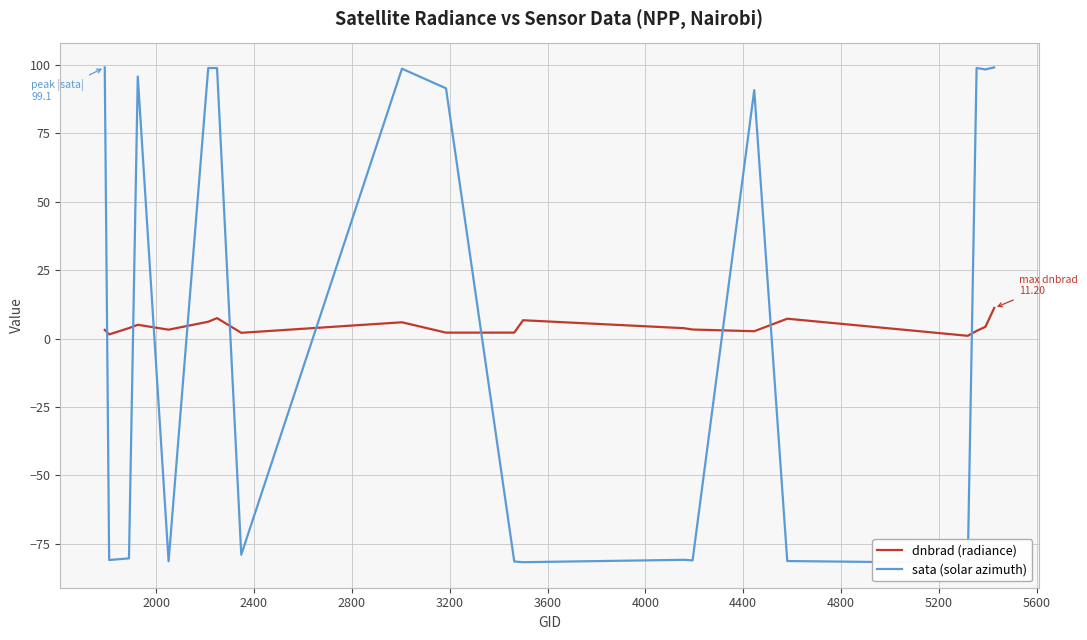

Which series has the widest spread of values?

sata (solar azimuth)